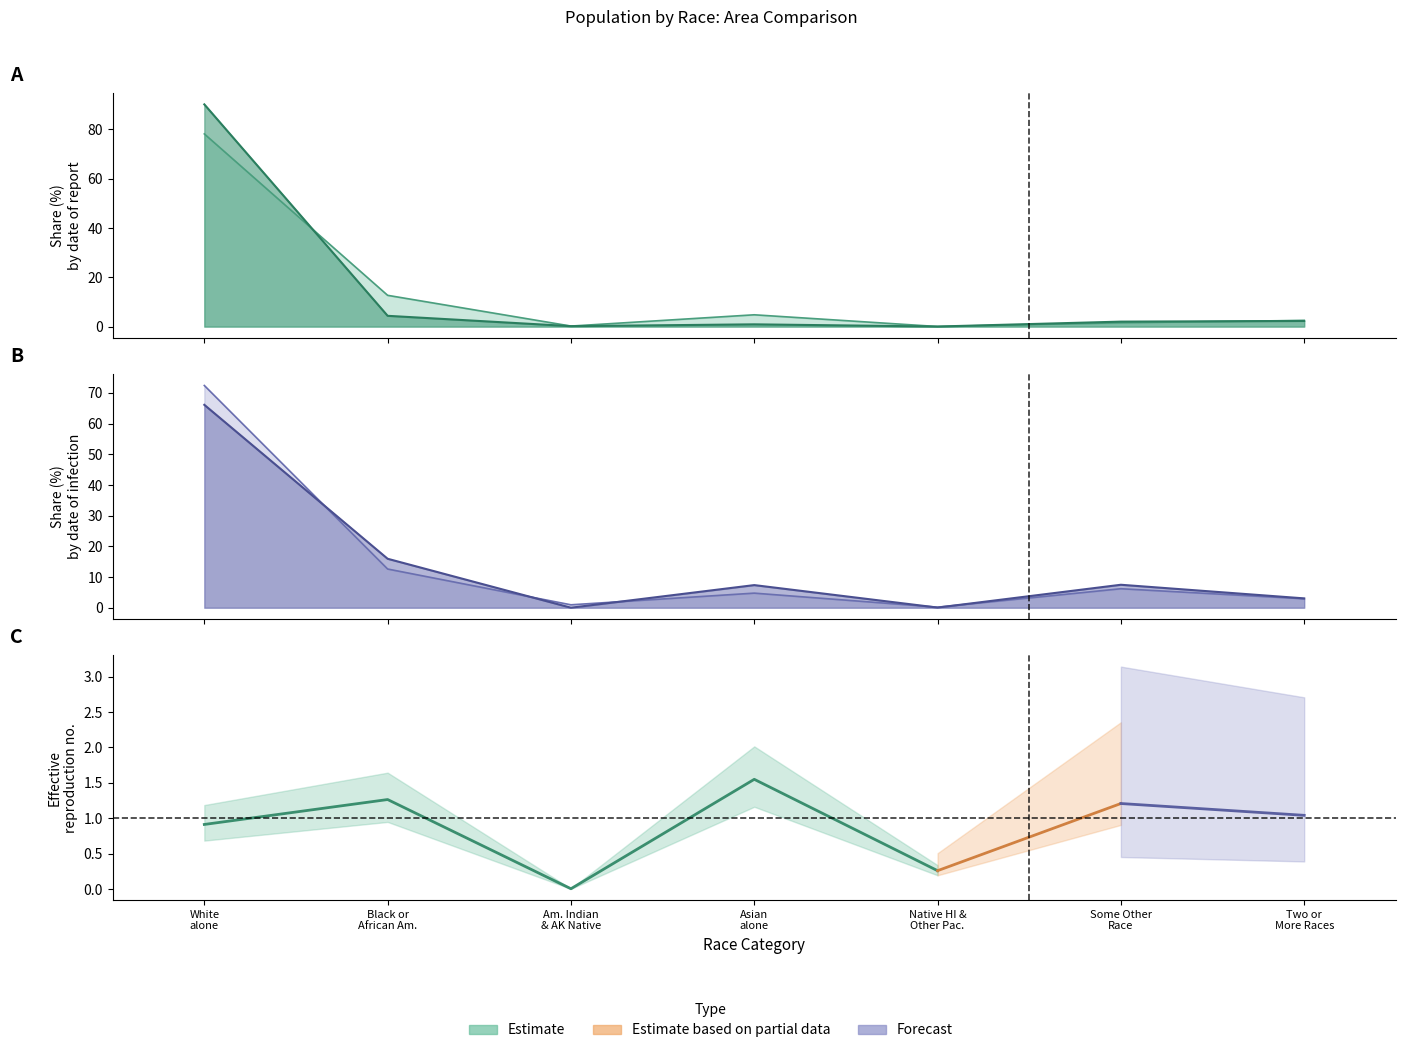

Read the National value at Two or More Races.

2.9